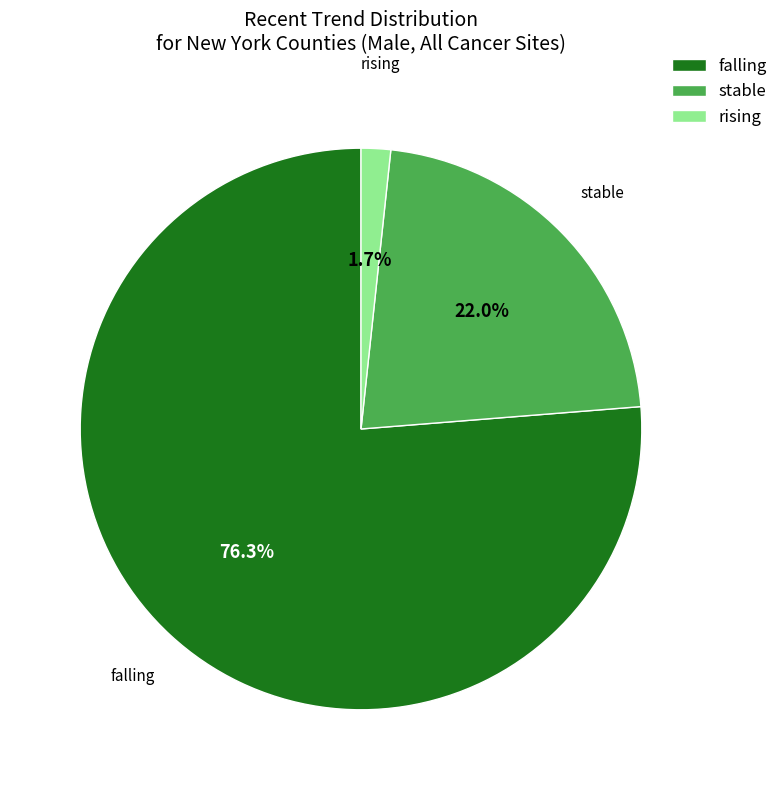

Which category accounts for the majority?

falling